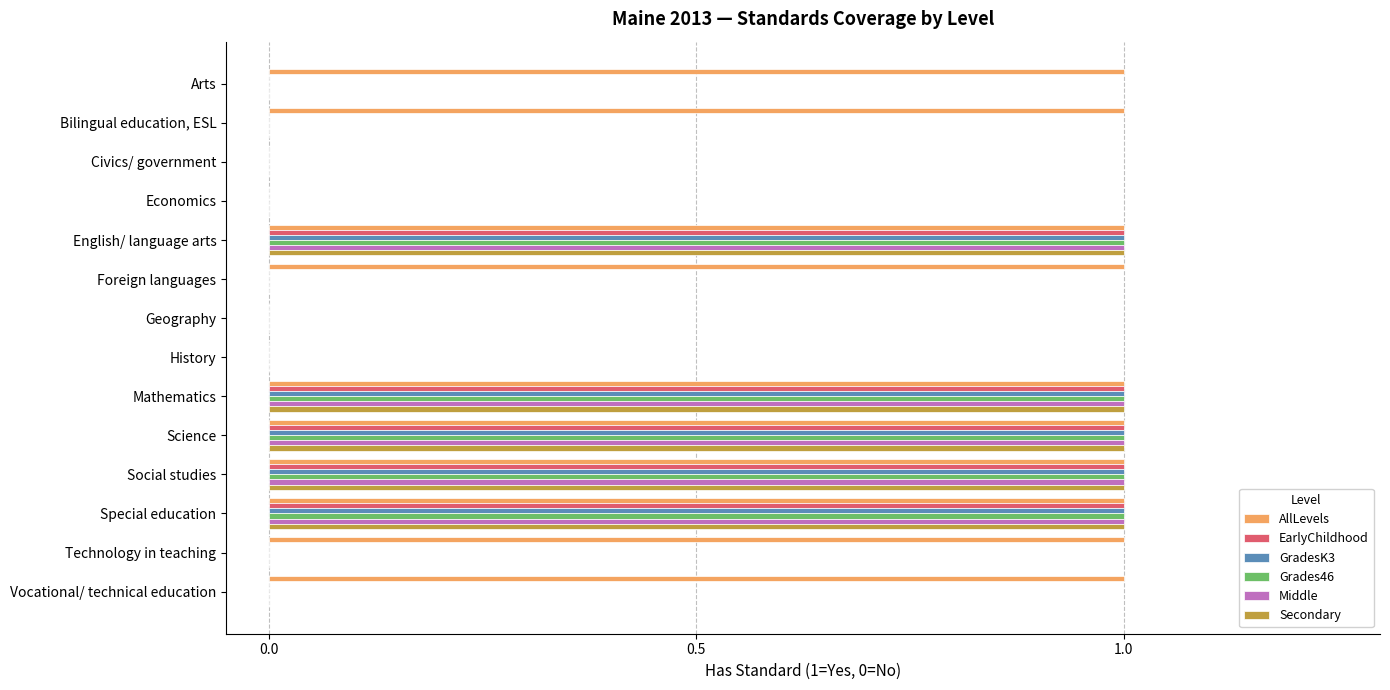

What is the sum of all Middle values?

5